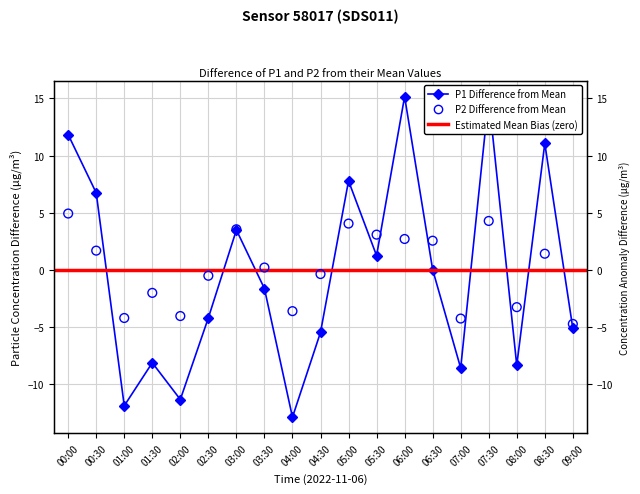

At how many categories does at least one series exceed -3?

13